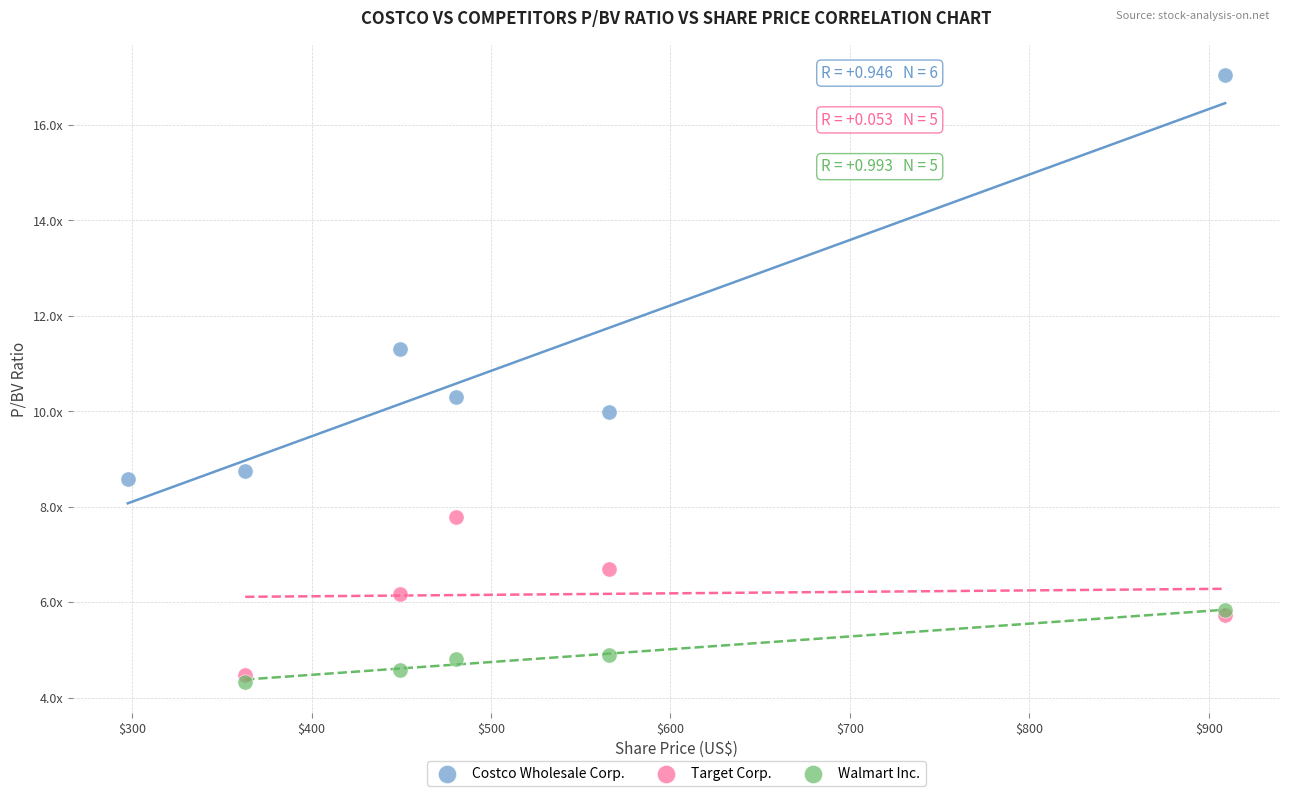

Which series has the widest spread of Y values?

Costco Wholesale Corp.